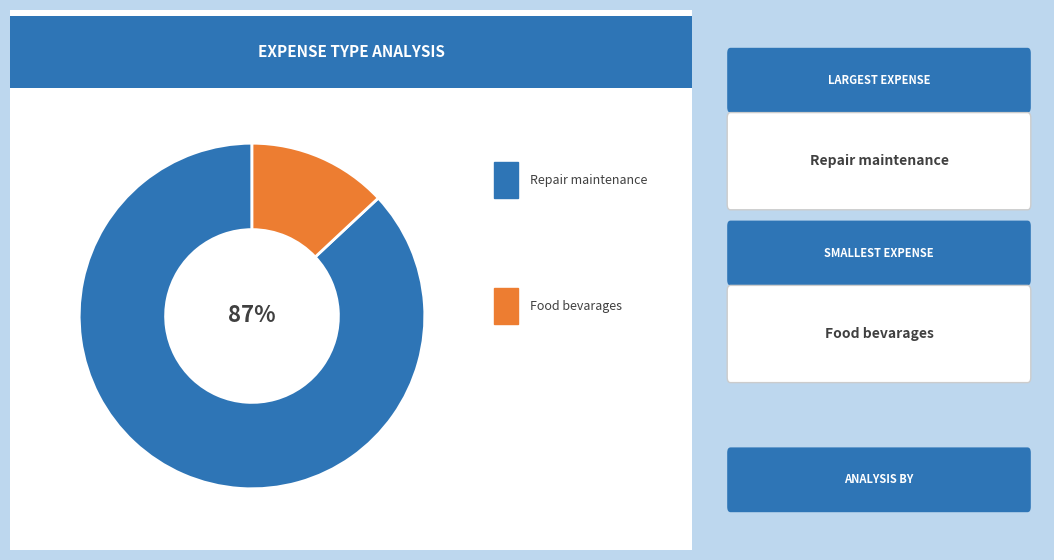

To the nearest percent, what is the average slice percentage?

50%